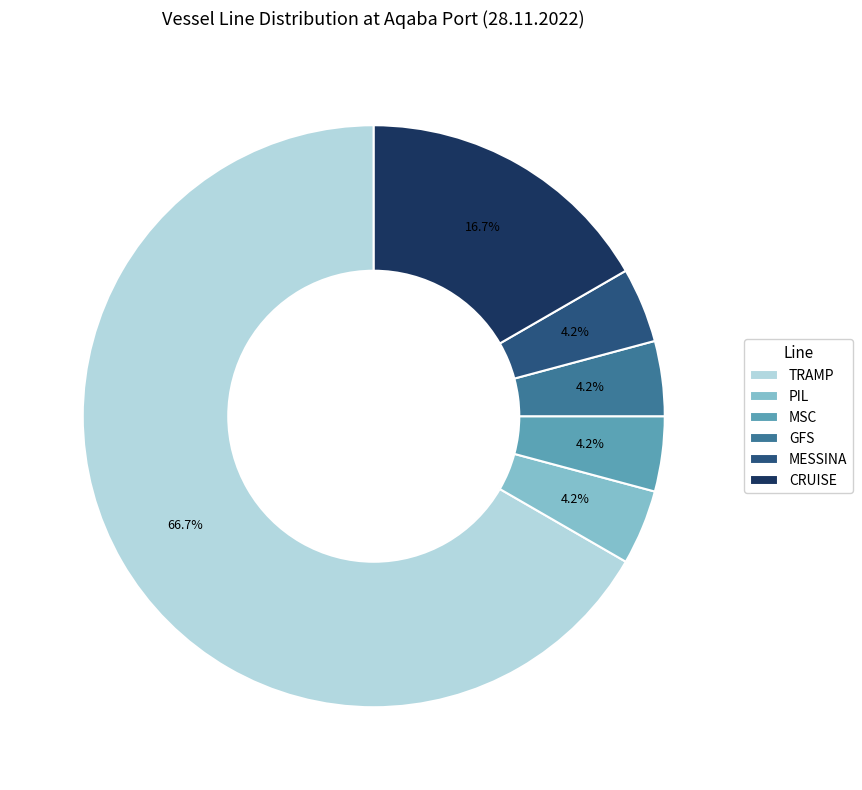

What is the ratio of the value at MSC to the value at MESSINA?

1.0